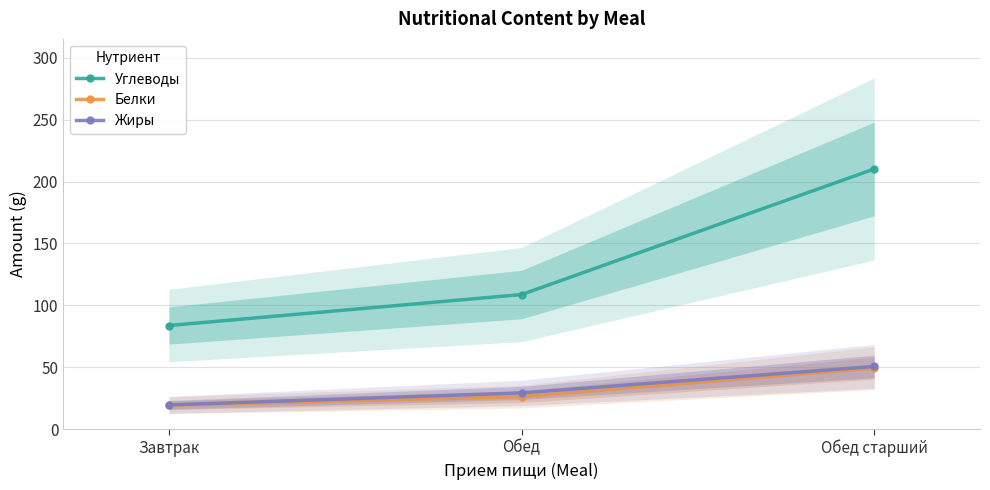

Does the chart display data point markers on the line(s)?

Yes